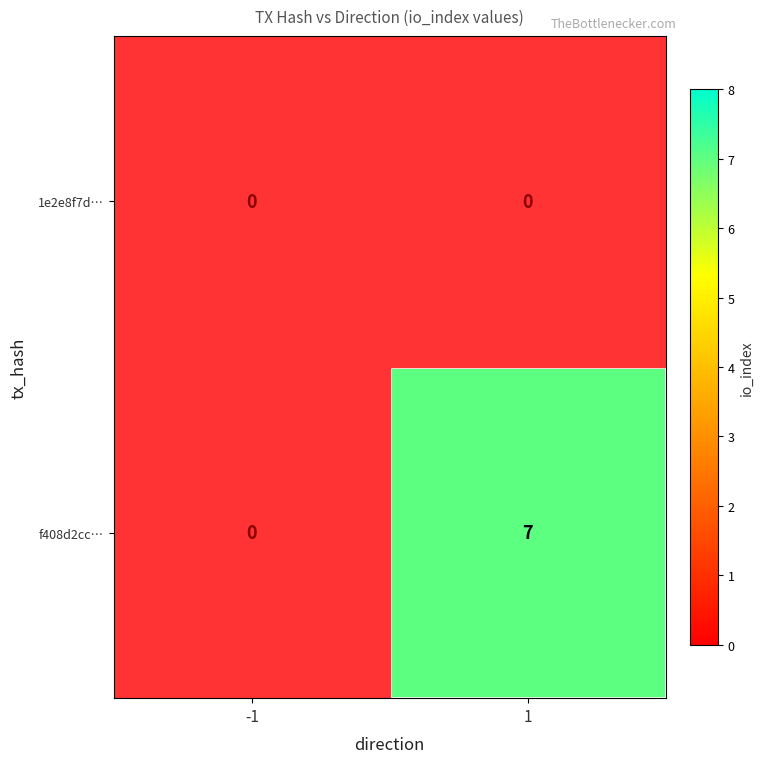

True or false: f408d2cc… has a value of 0 at -1.

True